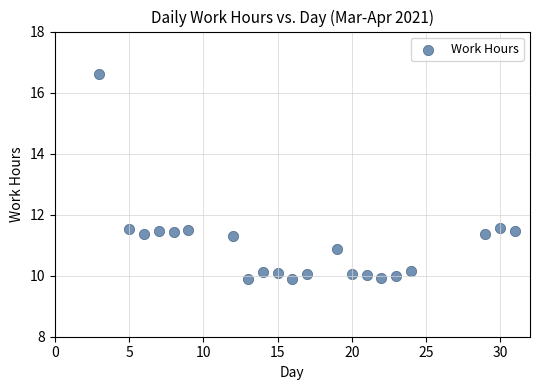

What is the range of X values (max minus min)?

28.0